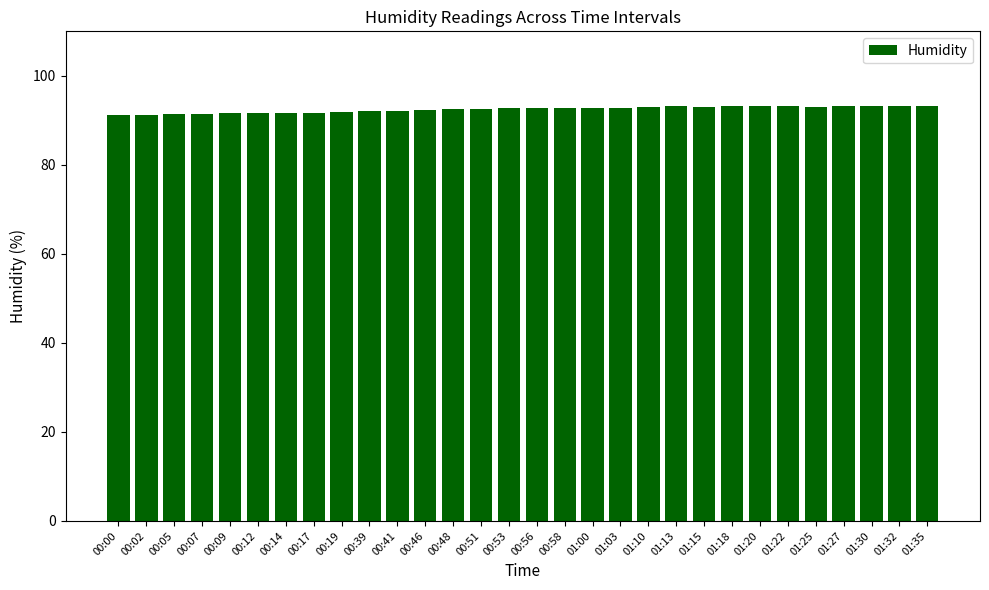

What is the smallest value displayed?

91.3